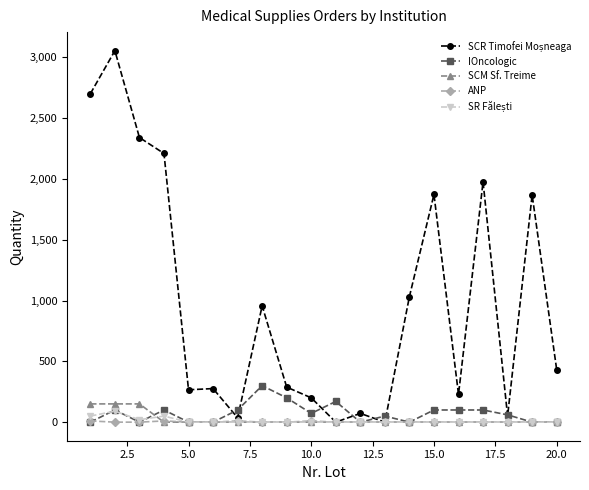

At how many categories does at least one series exceed 1906?

5